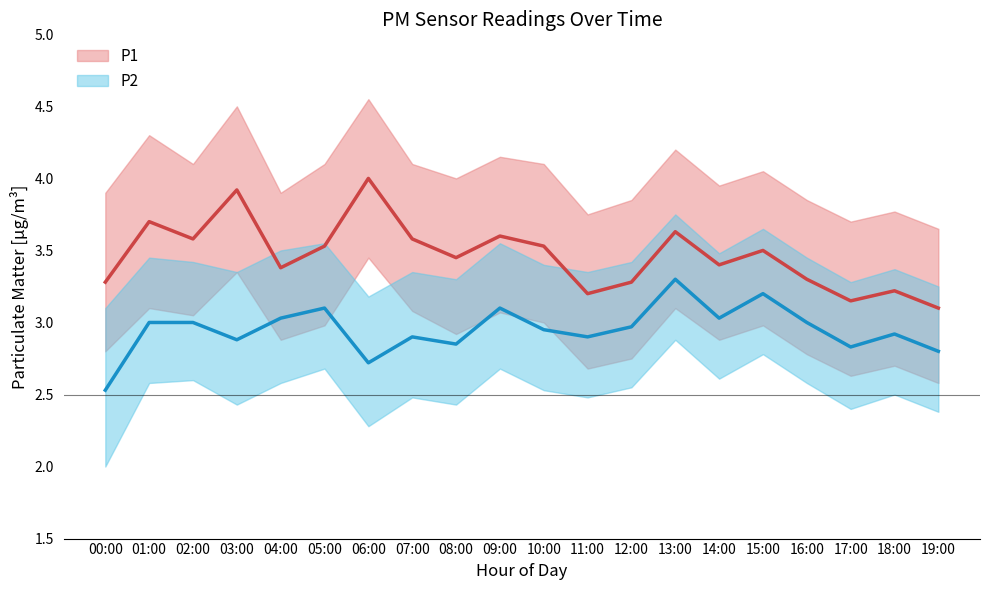

True or false: P2 and P1 intersect in this chart.

False